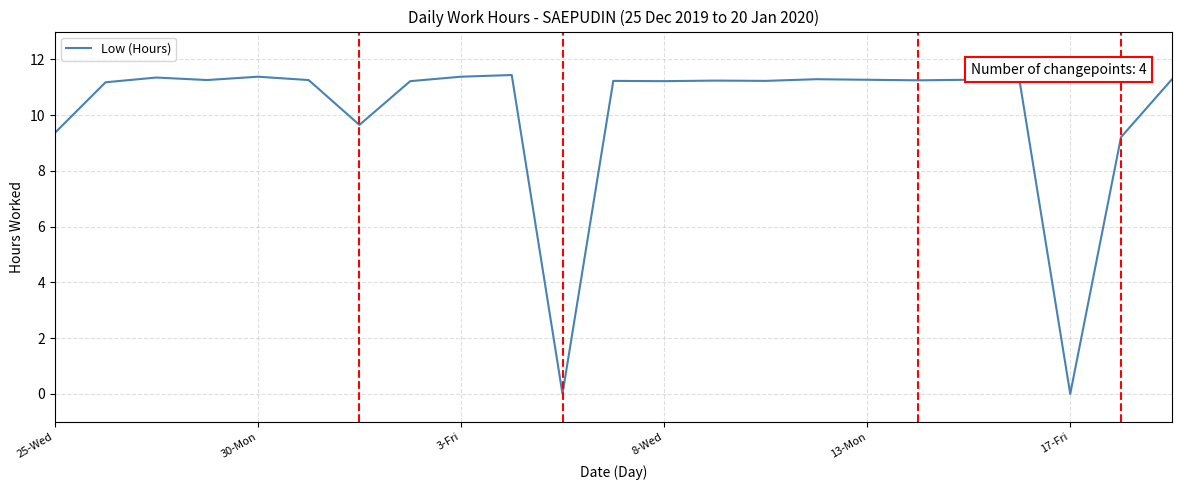

Does the chart display data point markers on the line(s)?

No